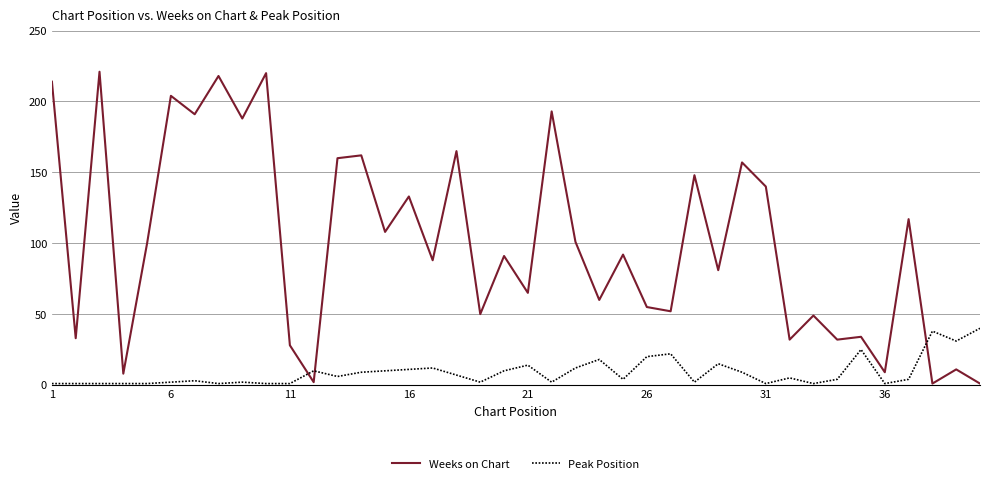

What is the difference between the maximum and minimum values in the Peak Position series?

39